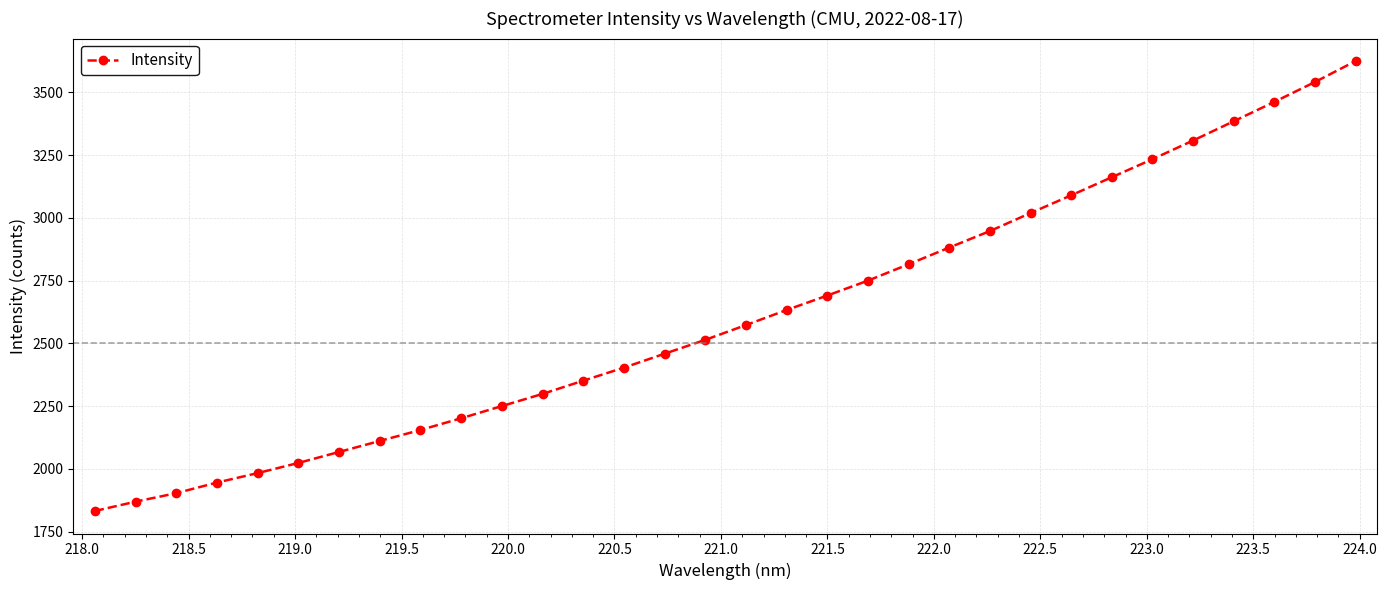

How many values are below 2572?

16